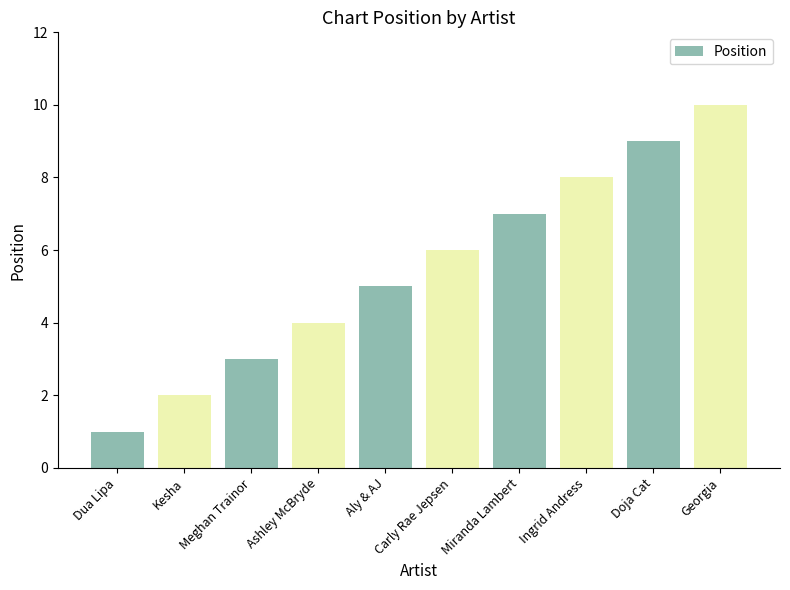

Is it true that the value at Miranda Lambert is 7?

True